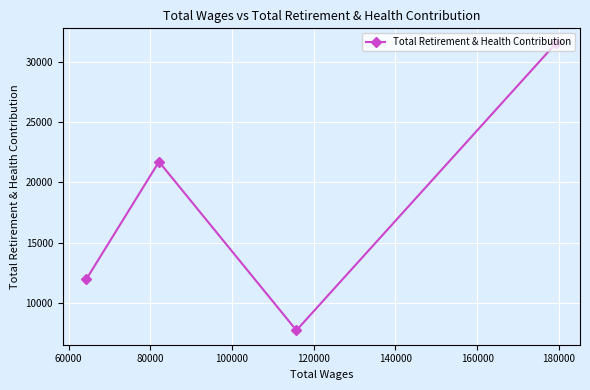

What is the sum of all values?

72981